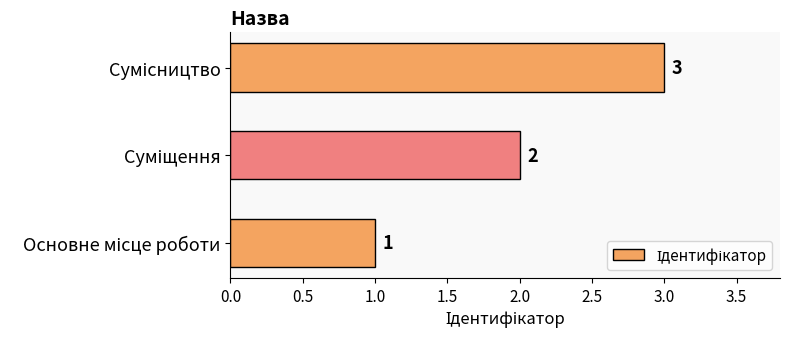

What is the maximum value shown in the chart?

3